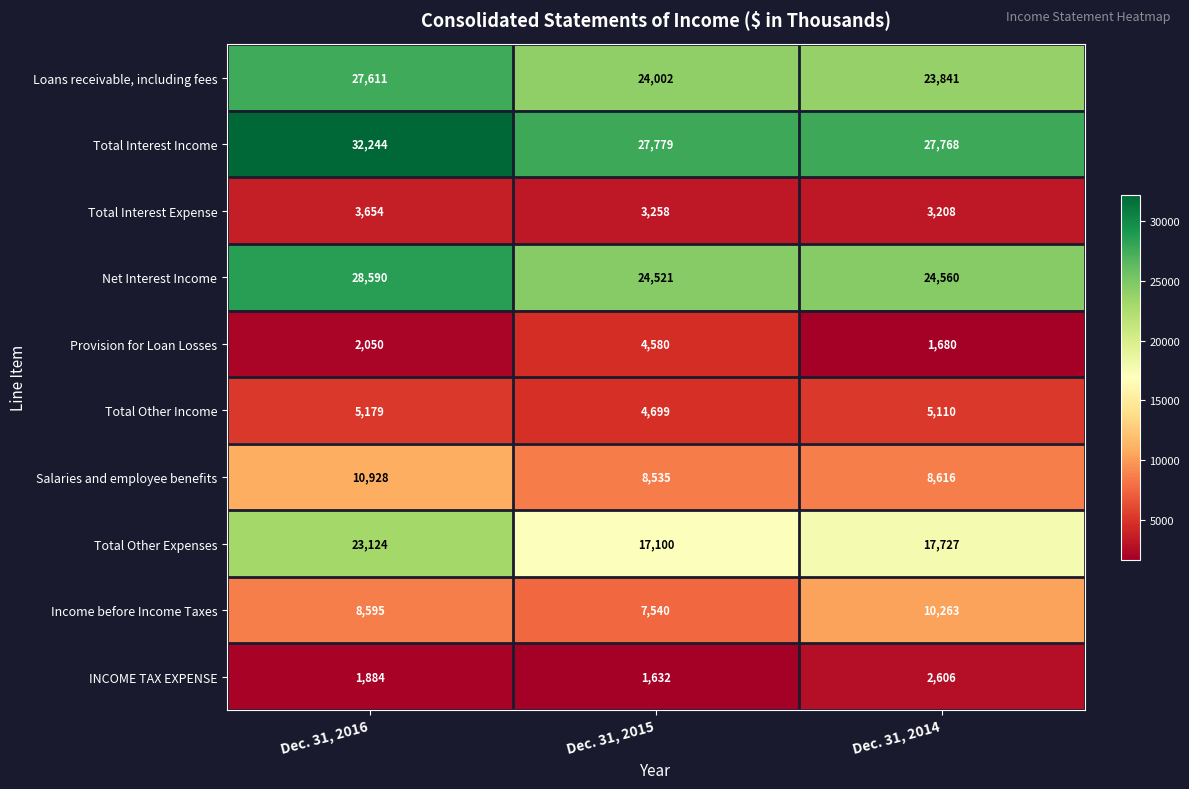

List the series in order of their peak value, lowest first.

INCOME TAX EXPENSE, Total Interest Expense, Provision for Loan Losses, Total Other Income, Income before Income Taxes, Salaries and employee benefits, Total Other Expenses, Loans receivable, including fees, Net Interest Income, Total Interest Income